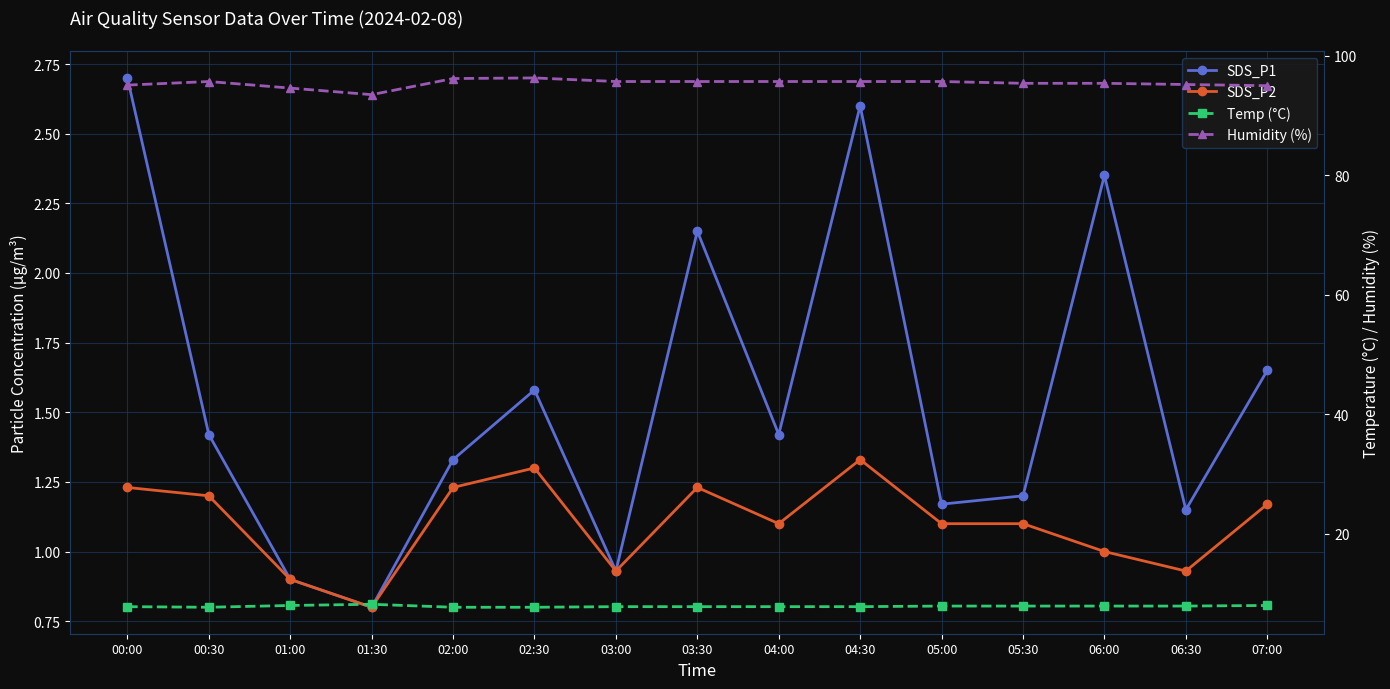

Read the SDS_P1 value at 04:30.

2.6